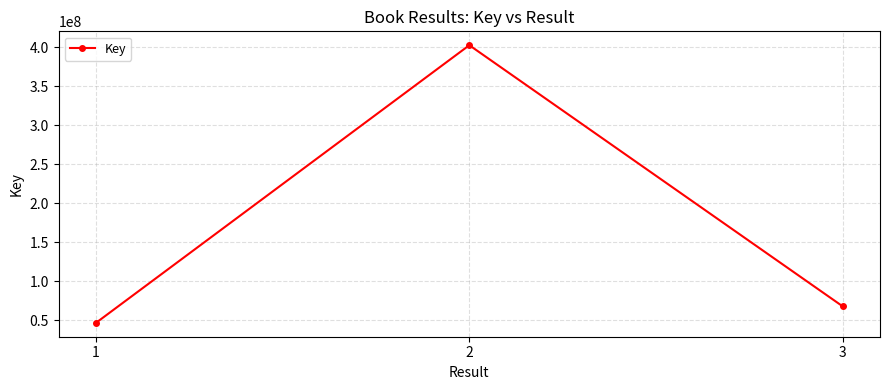

Rank the categories by value from highest to lowest.

2, 3, 1